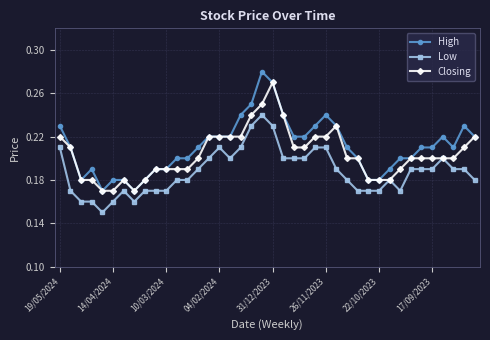

At how many categories does at least one series exceed 0?

40